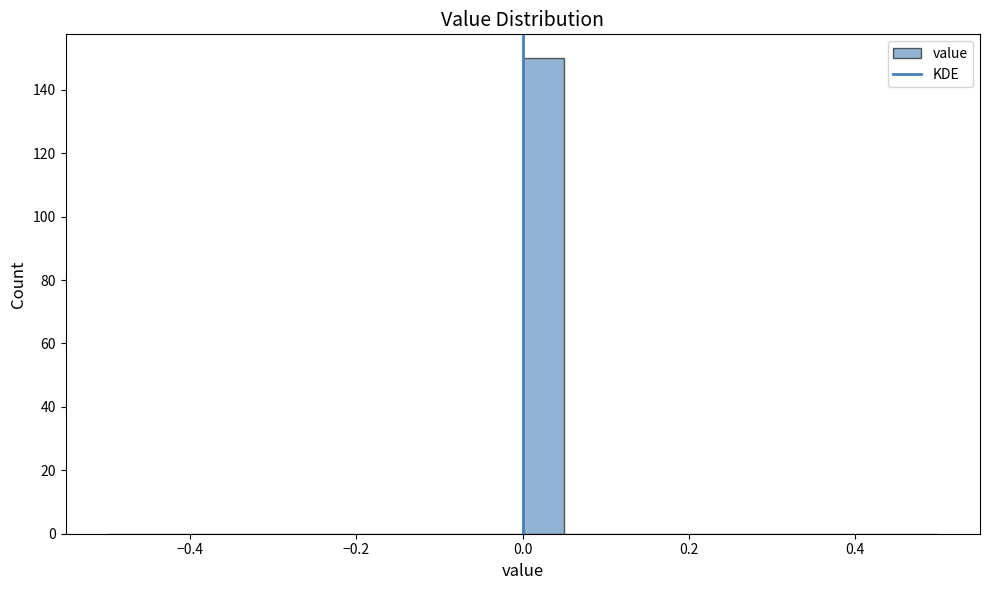

Read against the x-axis, roughly where is the centre of the tallest bar?

0.02